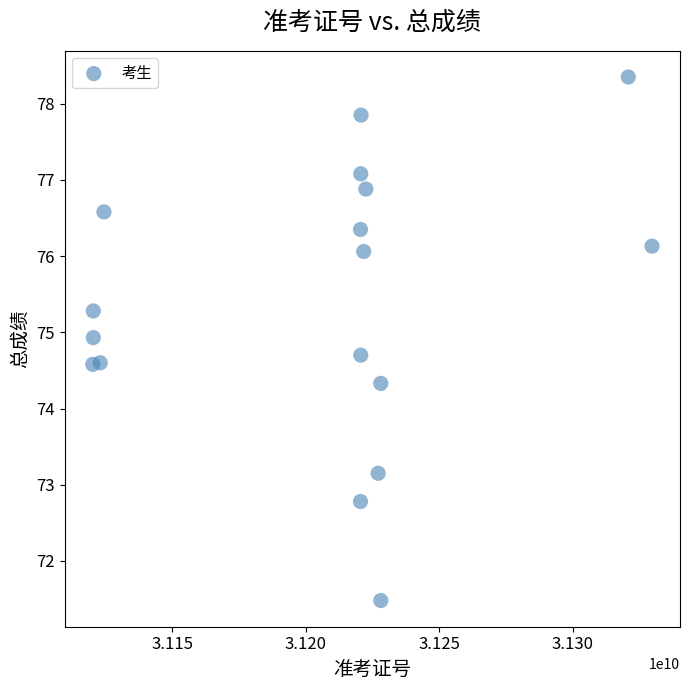

What Y value in the scatter plot is closest to 74?

74.3